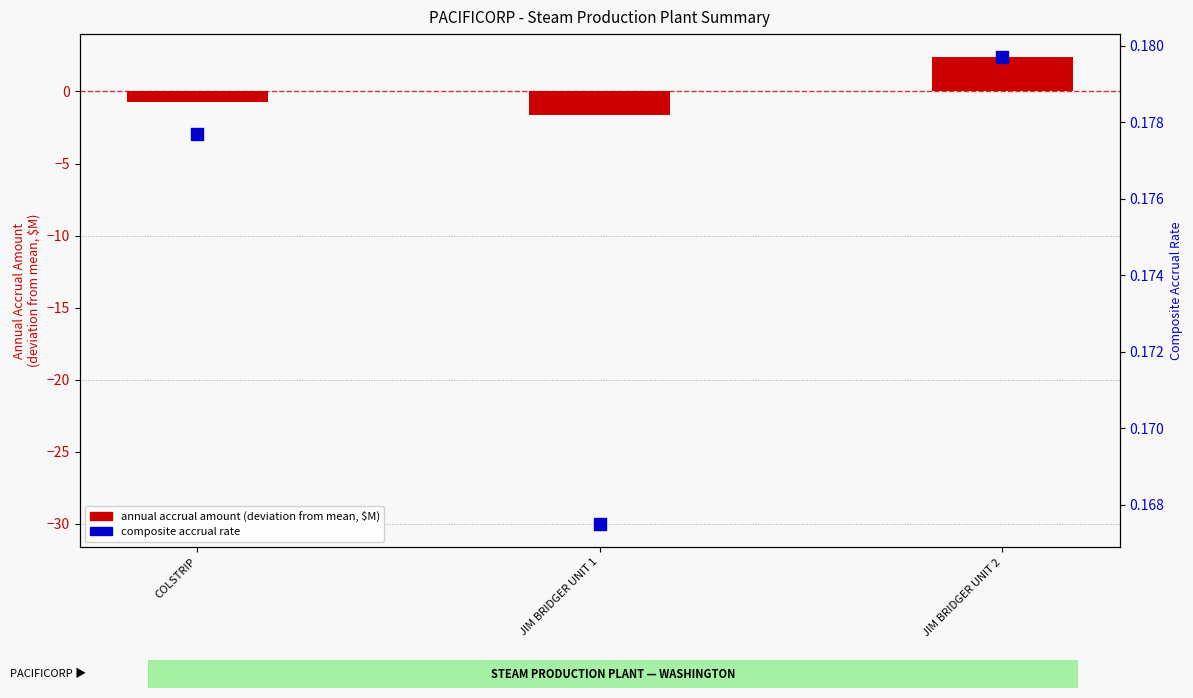

What is the total value across all series at COLSTRIP?

-0.6